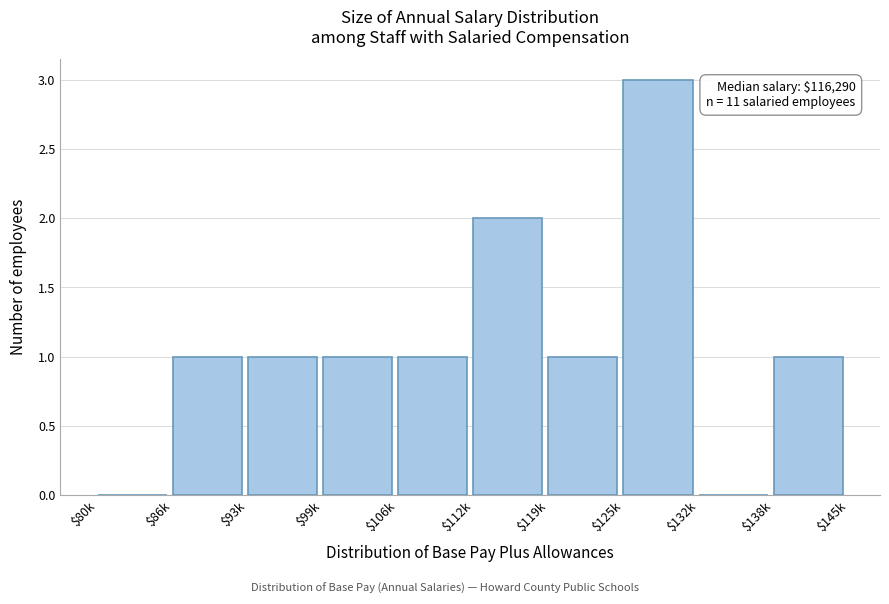

What is the maximum value shown in the chart?

3